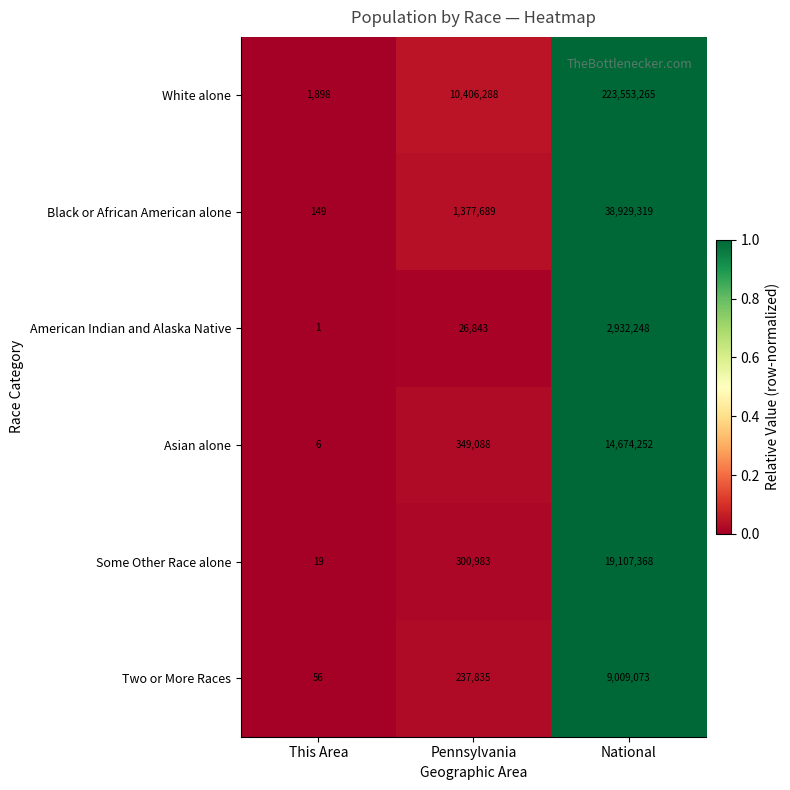

Count the number of categories in the chart.

3